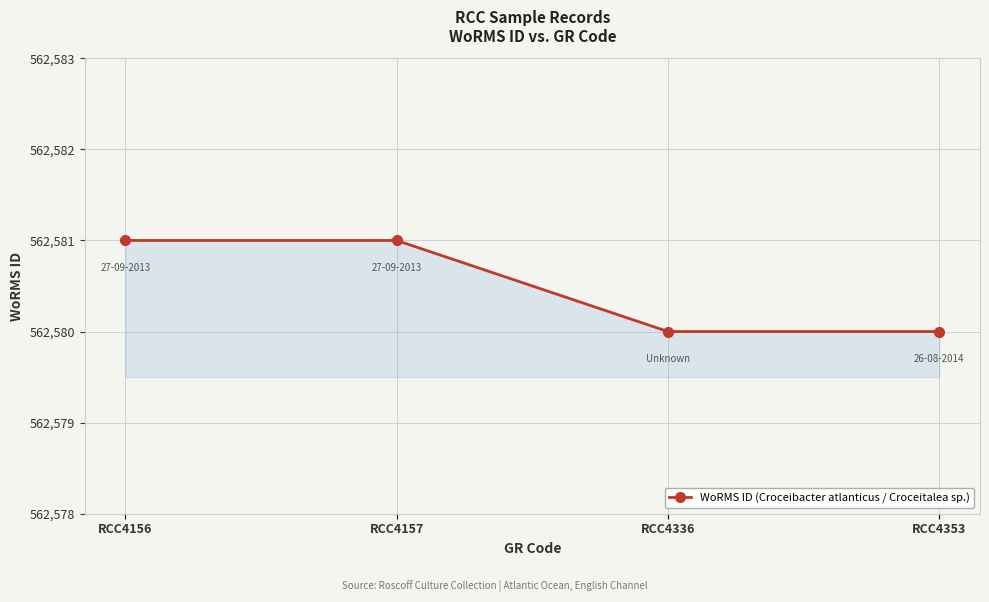

Reading left to right, list all the values displayed in this chart.

RCC4156=562581	RCC4157=562581	RCC4336=562580	RCC4353=562580